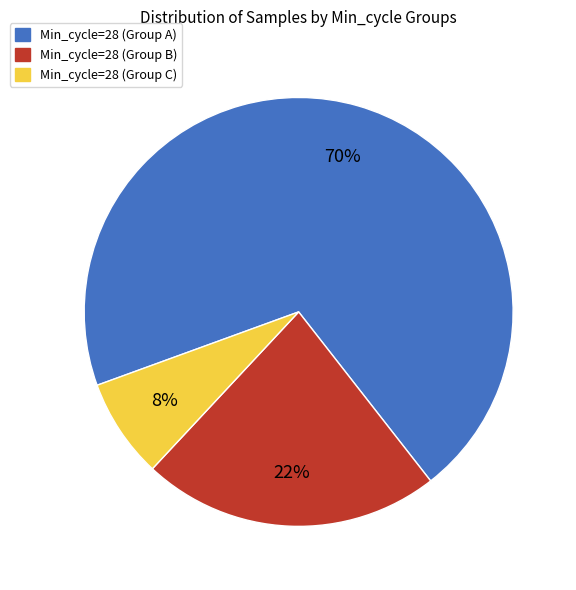

To the nearest percent, what is the average slice percentage?

33%